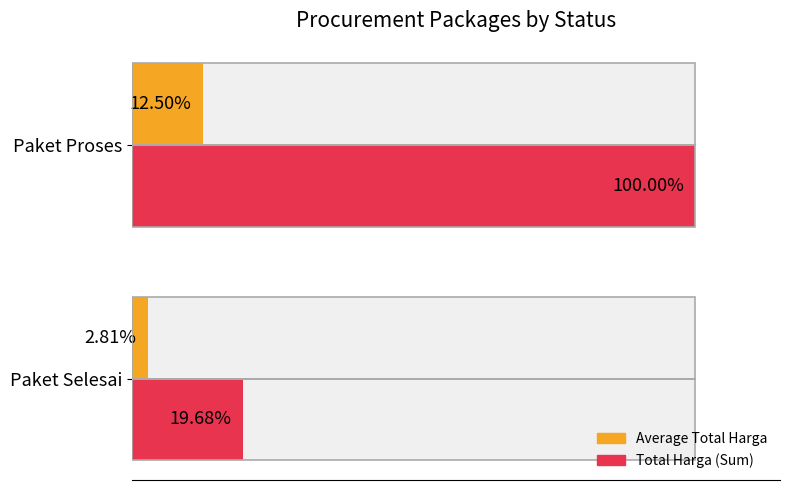

Between Paket Selesai and Paket Proses, which is larger?

Paket Proses